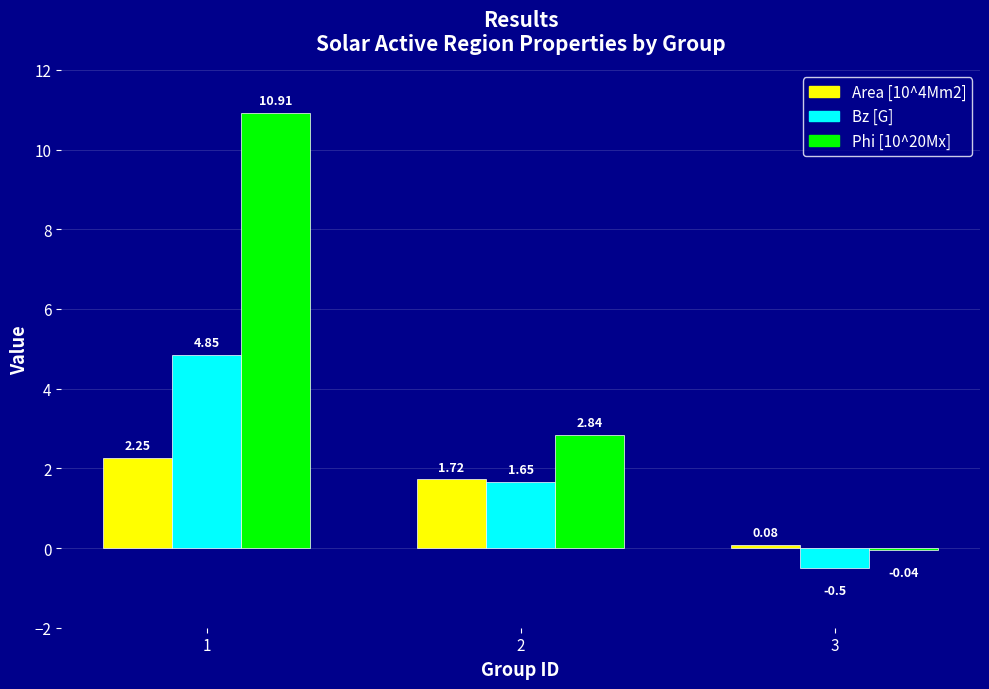

How many categories are shown in the chart?

3